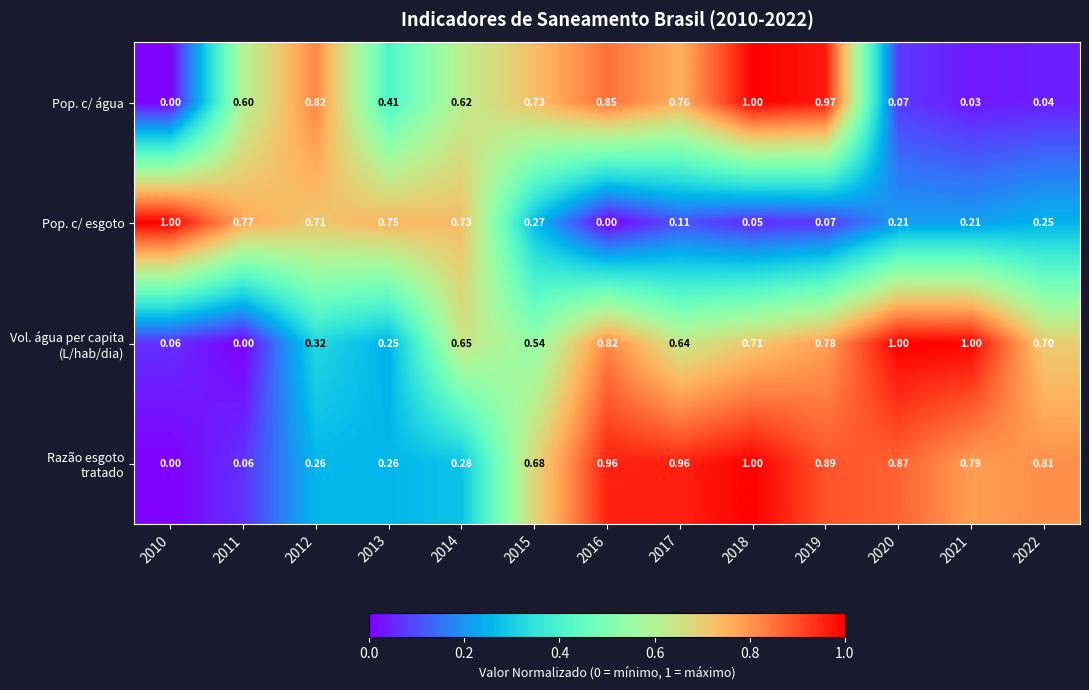

Which series changed the most between 2010 and 2016?

Pop. c/ esgoto